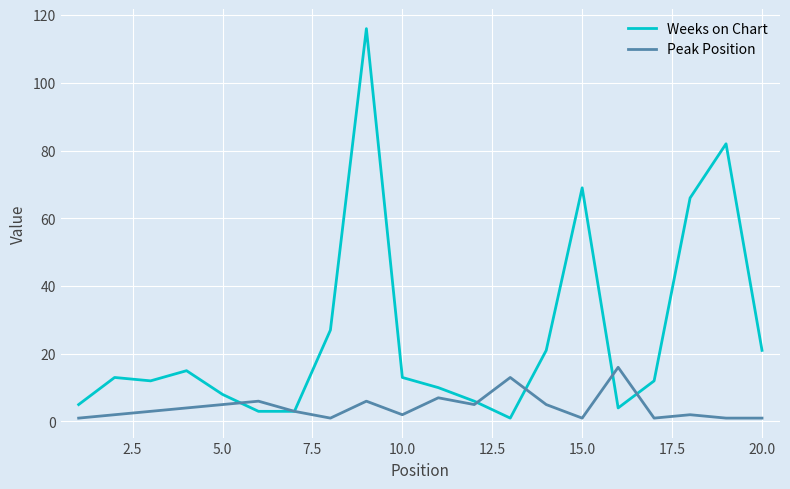

What is the smallest value displayed?

1